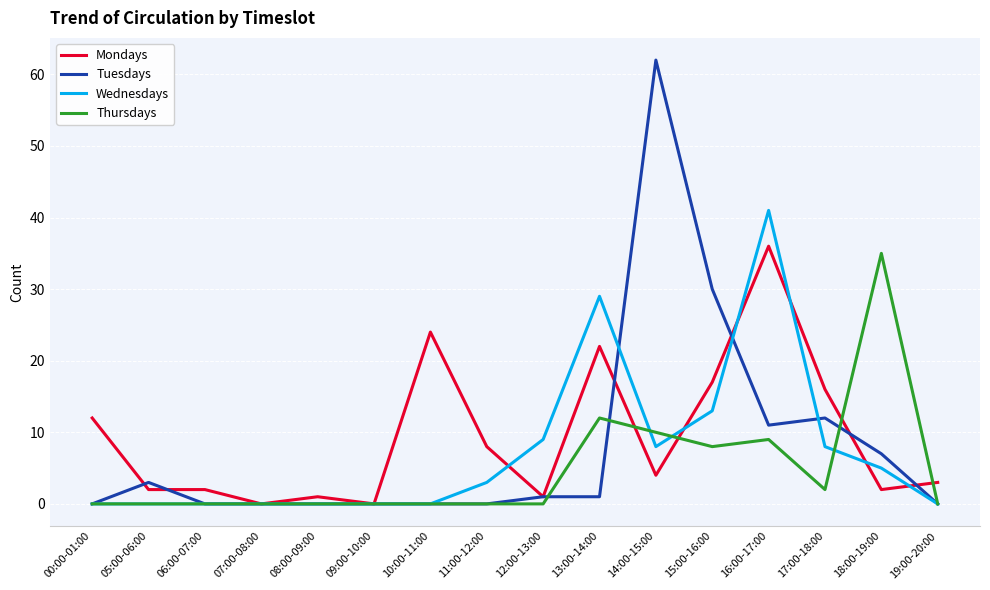

What are all the series names shown in the legend?

Mondays, Tuesdays, Wednesdays, Thursdays